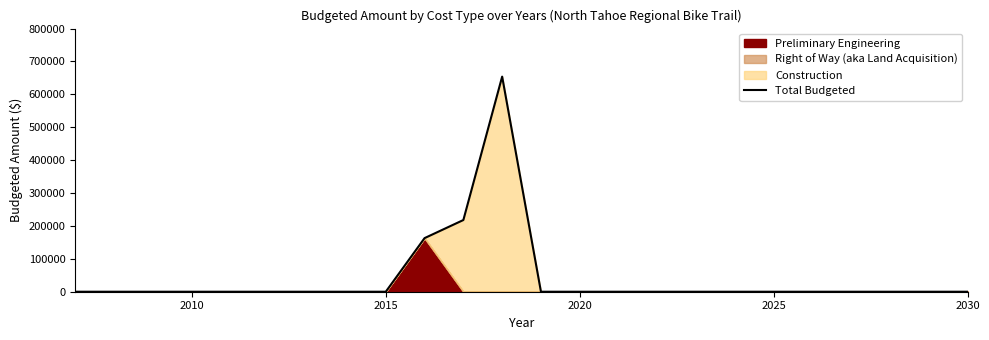

What is the highest value of the Total Budgeted series?

654000